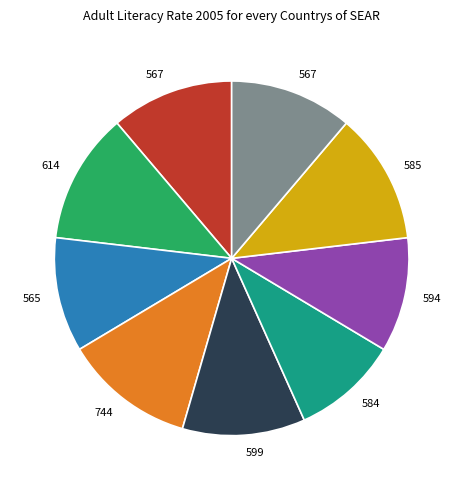

Is there any slice that represents more than half of the pie?

No